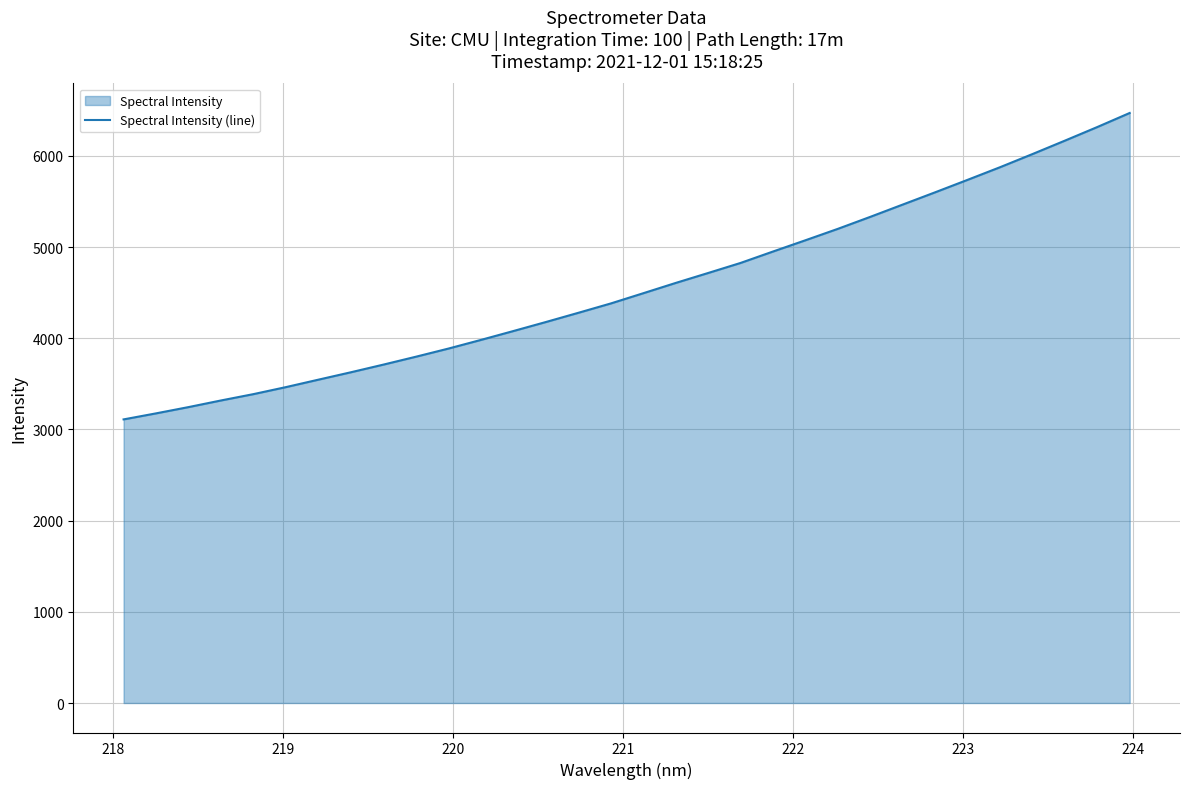

What is the difference between the maximum and minimum values?

3360.9